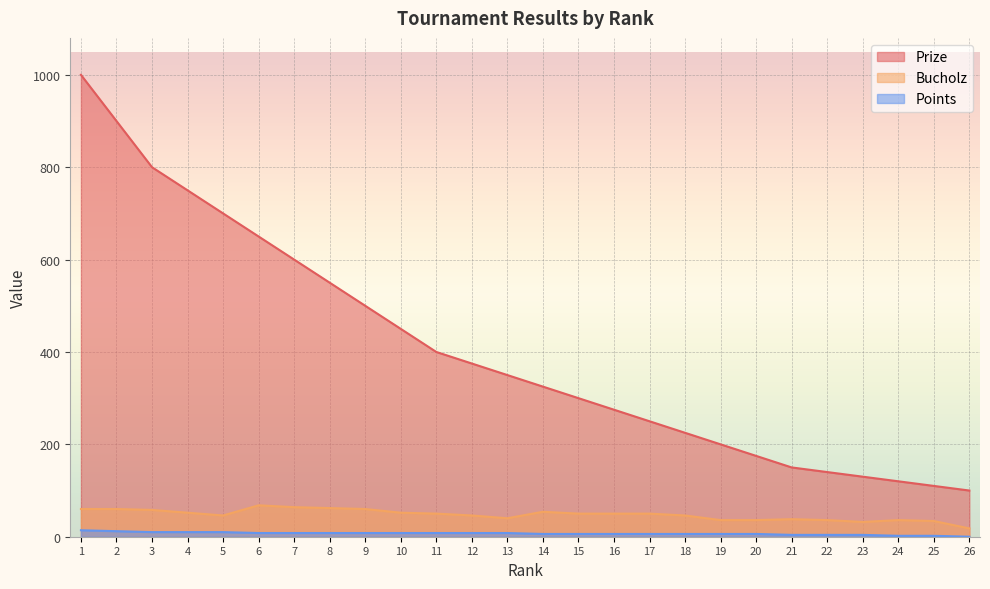

Which series has the largest total across all categories?

Prize